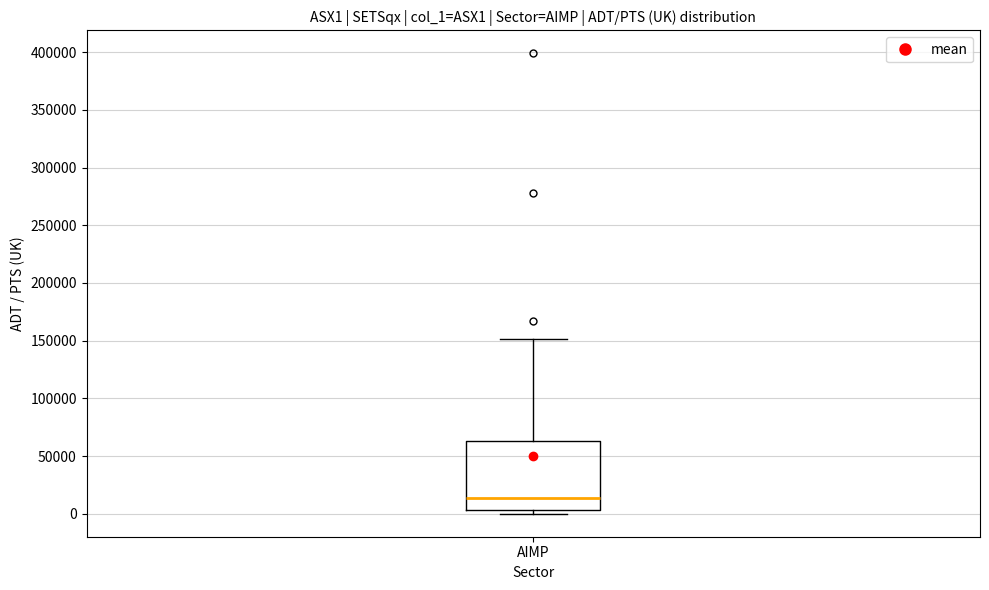

Transcribe this box plot: give where the median line is, the range the box spans, and where the two whiskers end, as read against the y-axis. The values are not printed on the chart, so give them approximately, as read against the axis.

median 15000, box 5000 to 65000, whiskers 0 to 150000